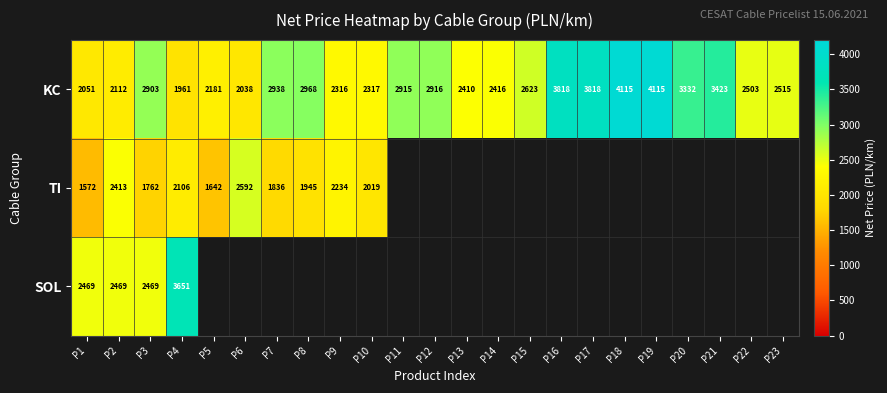

What is the greatest value displayed?

4115.0